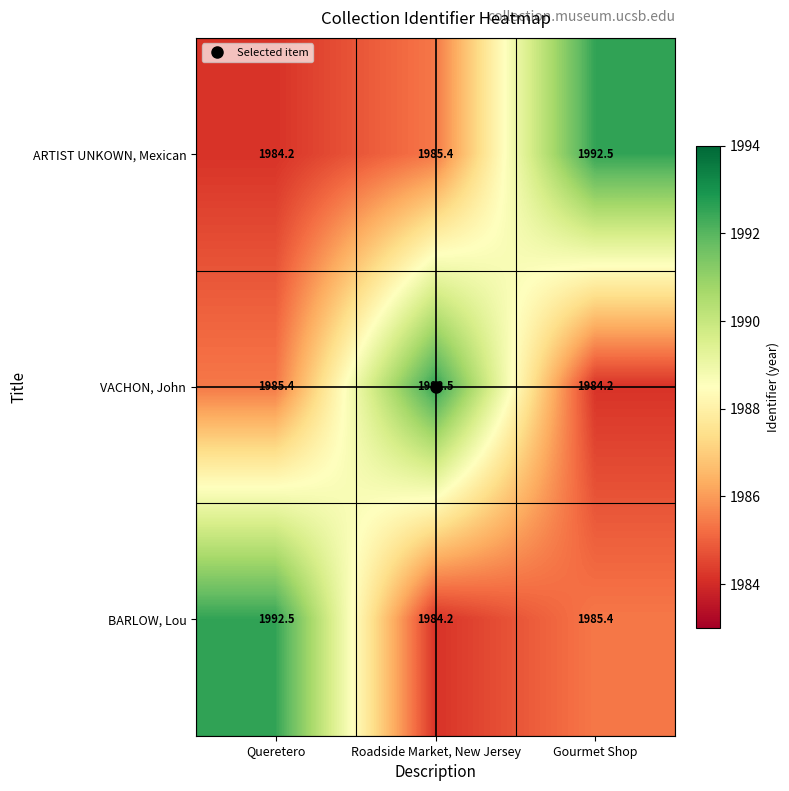

What is the smallest value displayed?

1984.2